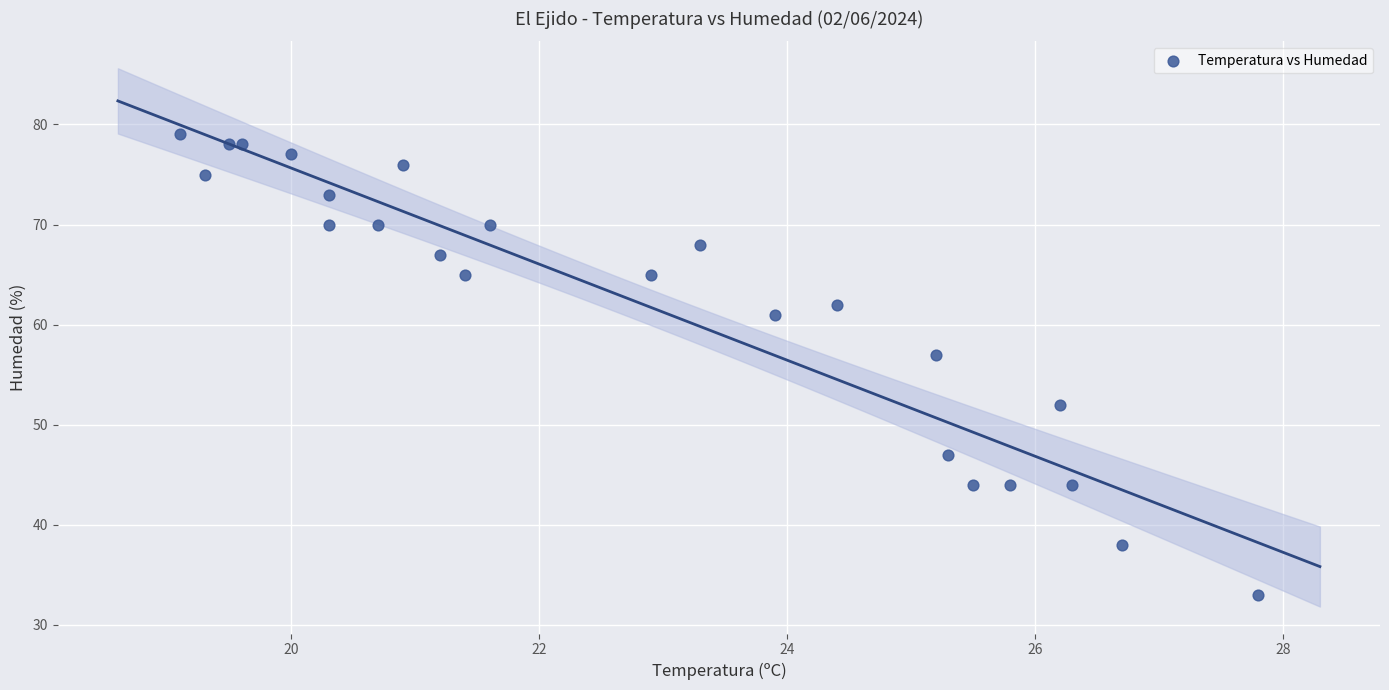

What Y value in the scatter plot is closest to 56?

57